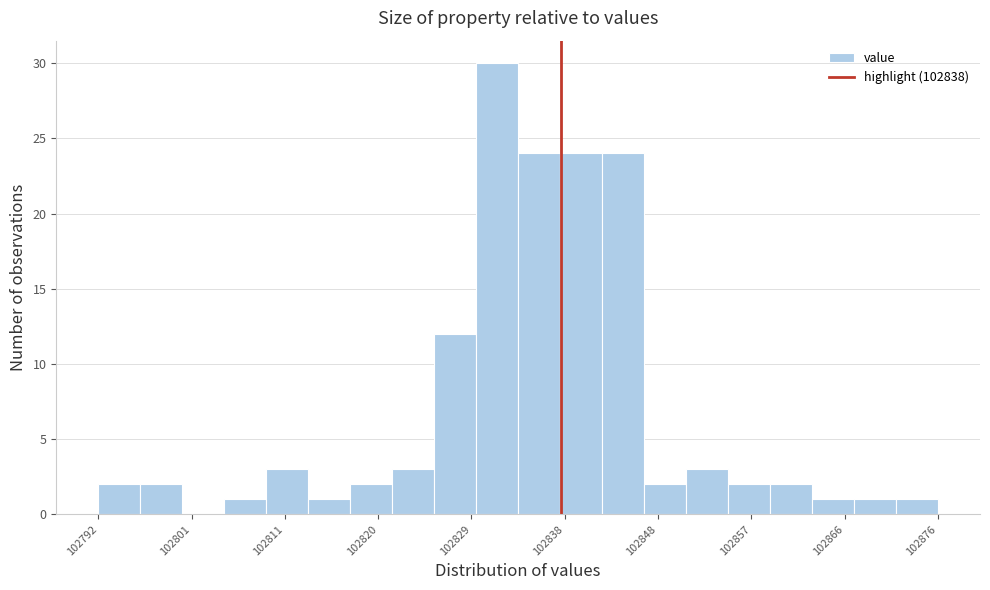

Reading left to right, list every bar in this chart as the range it spans on the x-axis followed by its height. Neither the bar edges nor the heights are printed on the chart, so give them approximately, as read against the axes.

102792 to 102796: 2
102796 to 102800: 2
102800 to 102805: 0
102805 to 102809: 1
102809 to 102813: 3
102813 to 102817: 1
102817 to 102821: 2
102821 to 102825: 3
102825 to 102830: 12
102830 to 102834: 30
102834 to 102838: 24
102838 to 102842: 24
102842 to 102846: 24
102846 to 102850: 2
102850 to 102855: 3
102855 to 102859: 2
102859 to 102863: 2
102863 to 102867: 1
102867 to 102871: 1
102871 to 102876: 1